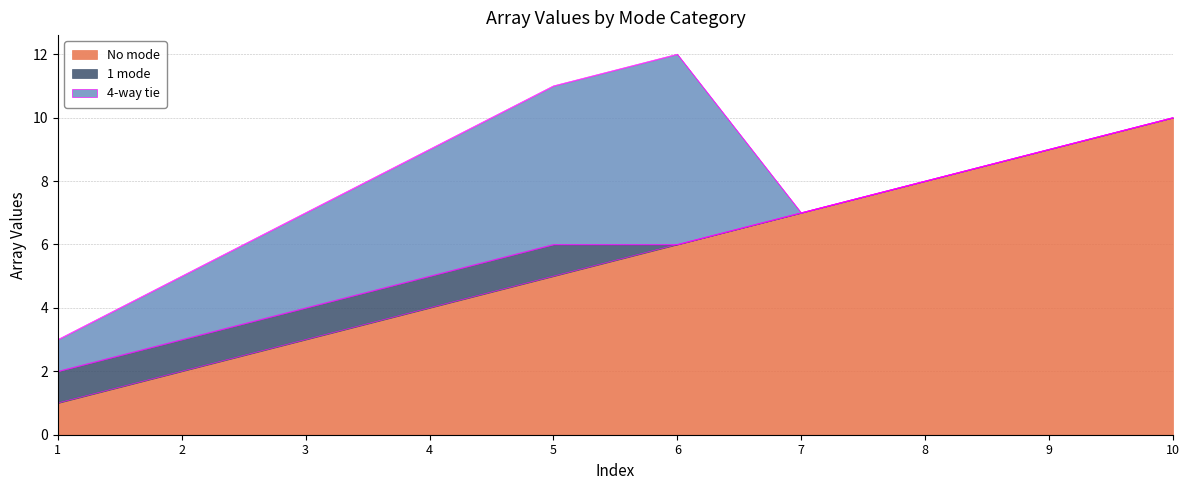

Rank the categories by No mode value from lowest to highest.

1, 2, 3, 4, 5, 6, 7, 8, 9, 10